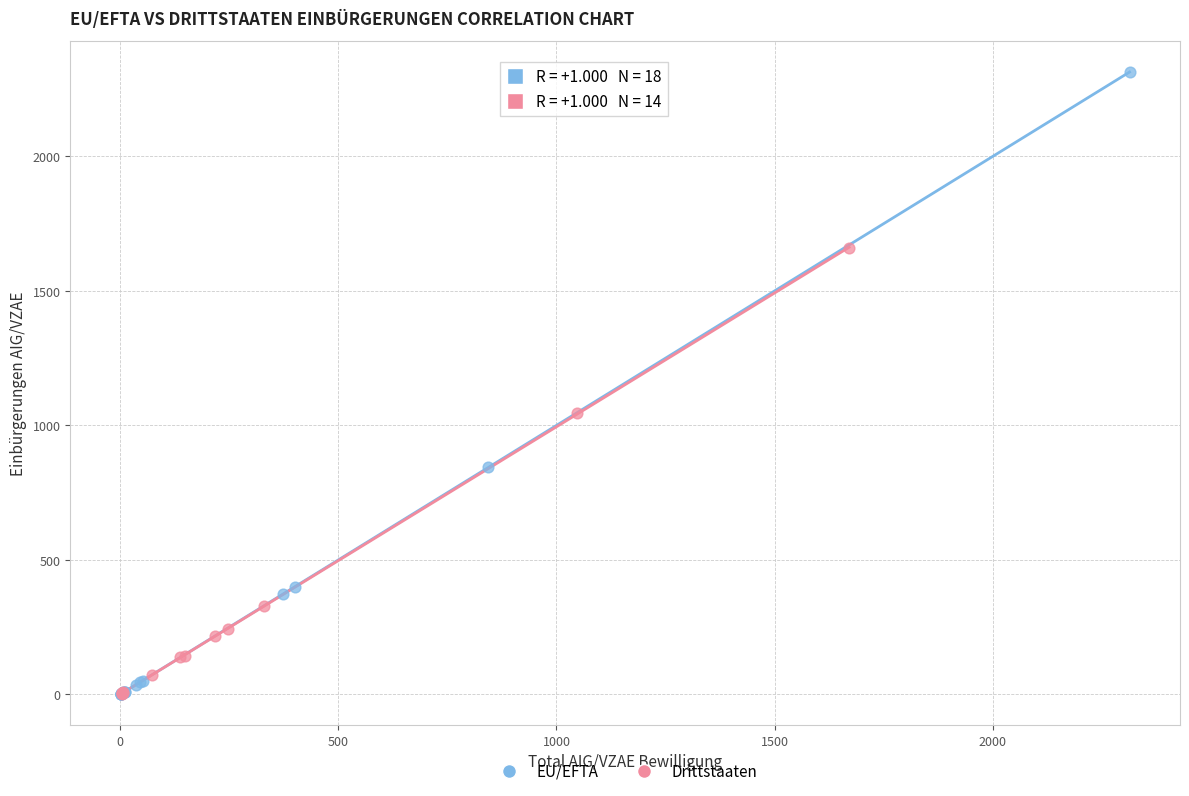

Which series contains the highest Y value?

EU/EFTA